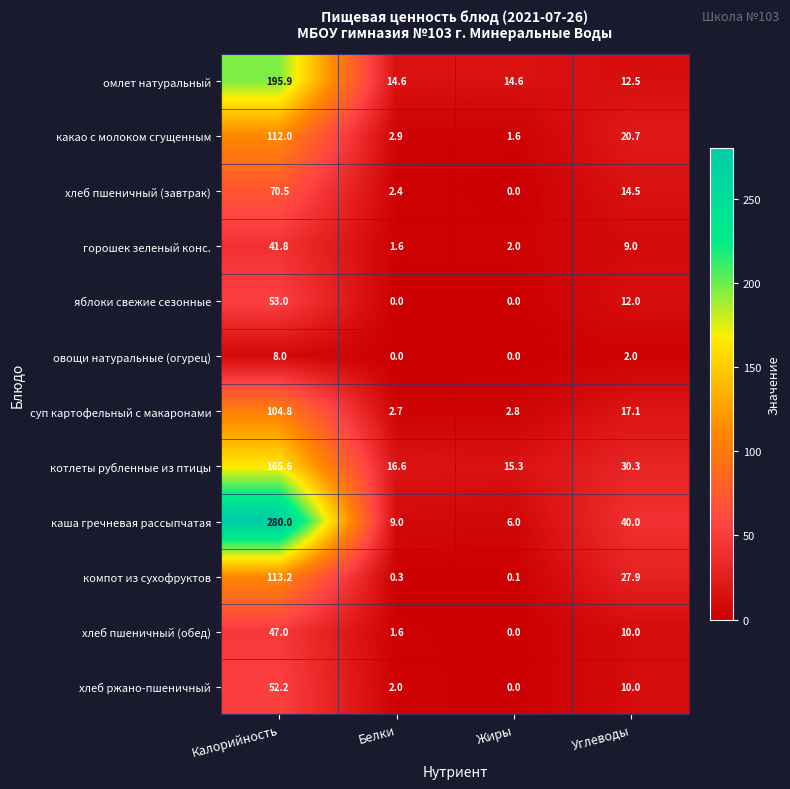

Rank the series at Калорийность from lowest to highest value.

овощи натуральные (огурец), горошек зеленый конс., хлеб пшеничный (обед), хлеб ржано-пшеничный, яблоки свежие сезонные, хлеб пшеничный (завтрак), суп картофельный с макаронами, какао с молоком сгущенным, компот из сухофруктов, котлеты рубленные из птицы, омлет натуральный, каша гречневая рассыпчатая